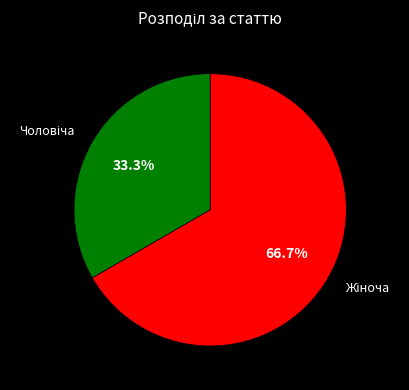

Is there any slice that represents more than half of the pie?

Yes